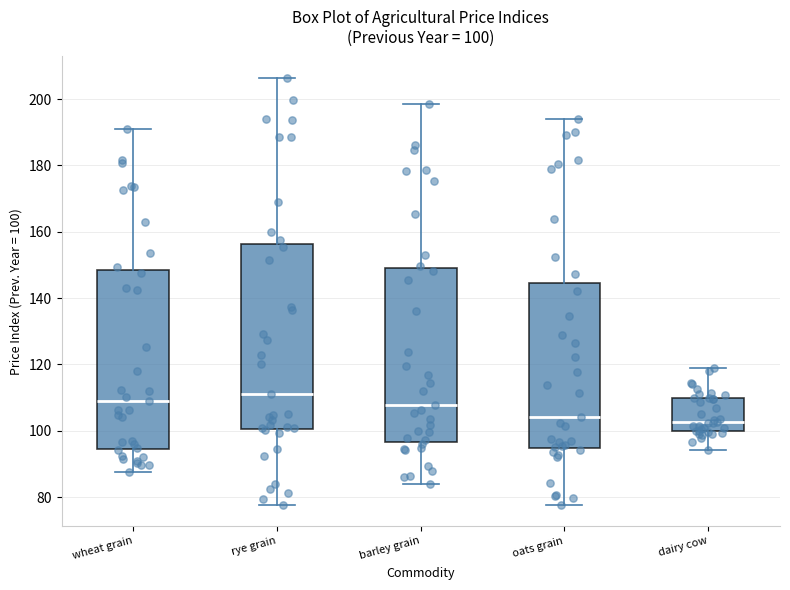

Which box has the highest median line?

rye grain